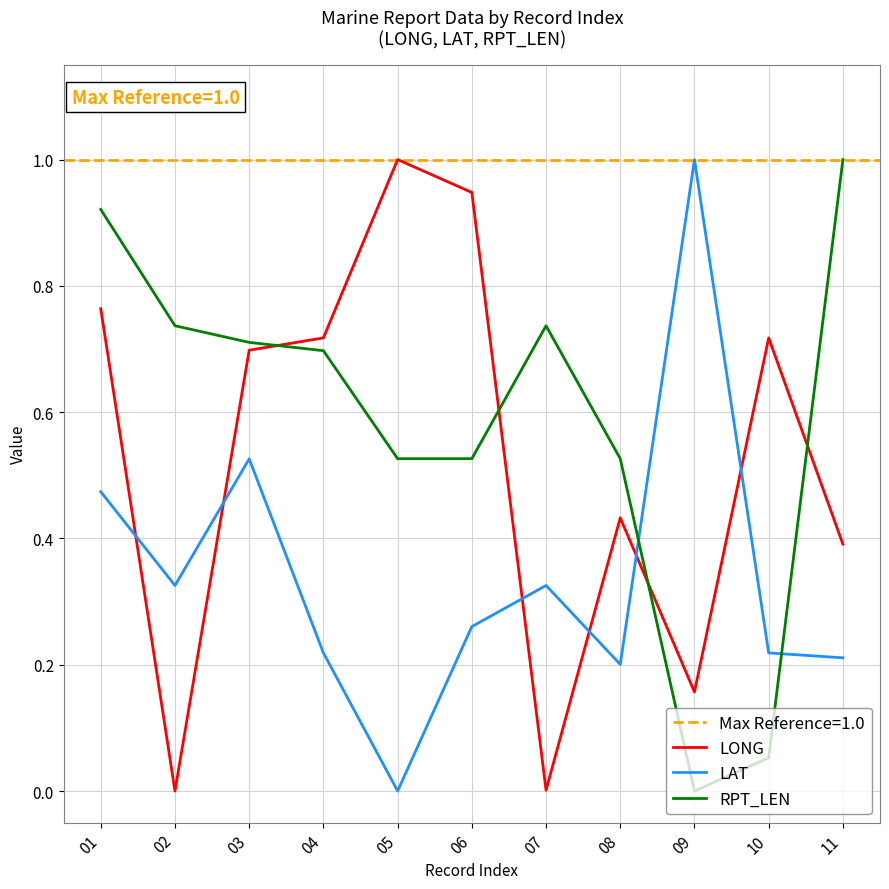

How many data points in LAT are above 0?

10